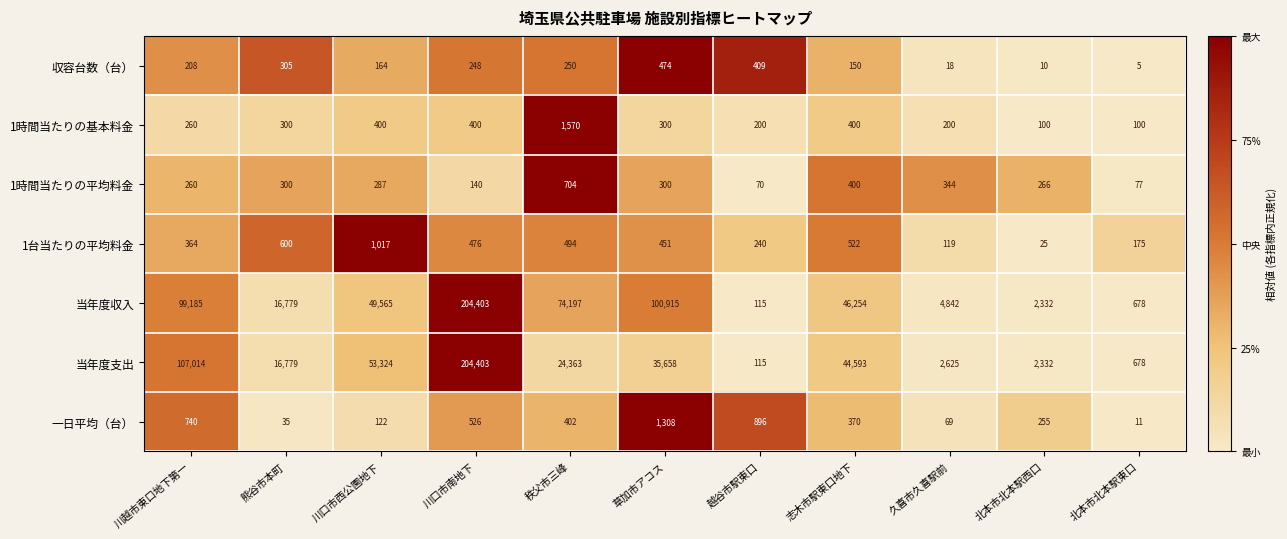

Is the value of 1時間当たりの平均料金 at 熊谷市本町 greater than the value of 当年度支出 at 秩父市三峰?

No